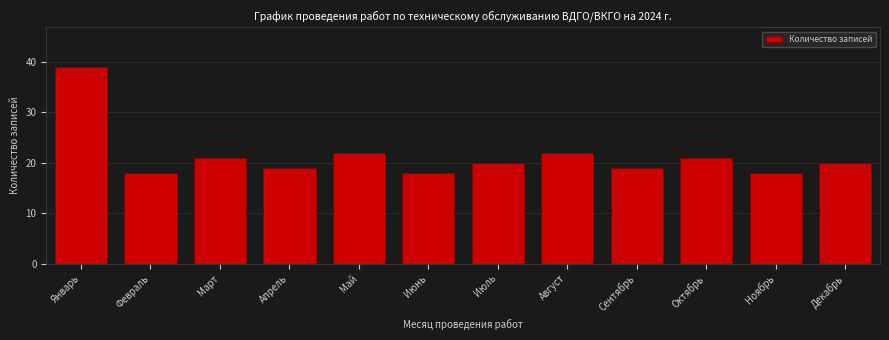

Reading left to right, what are all the values shown in this chart?

Январь=39	Февраль=18	Март=21	Апрель=19	Май=22	Июнь=18	Июль=20	Август=22	Сентябрь=19	Октябрь=21	Ноябрь=18	Декабрь=20